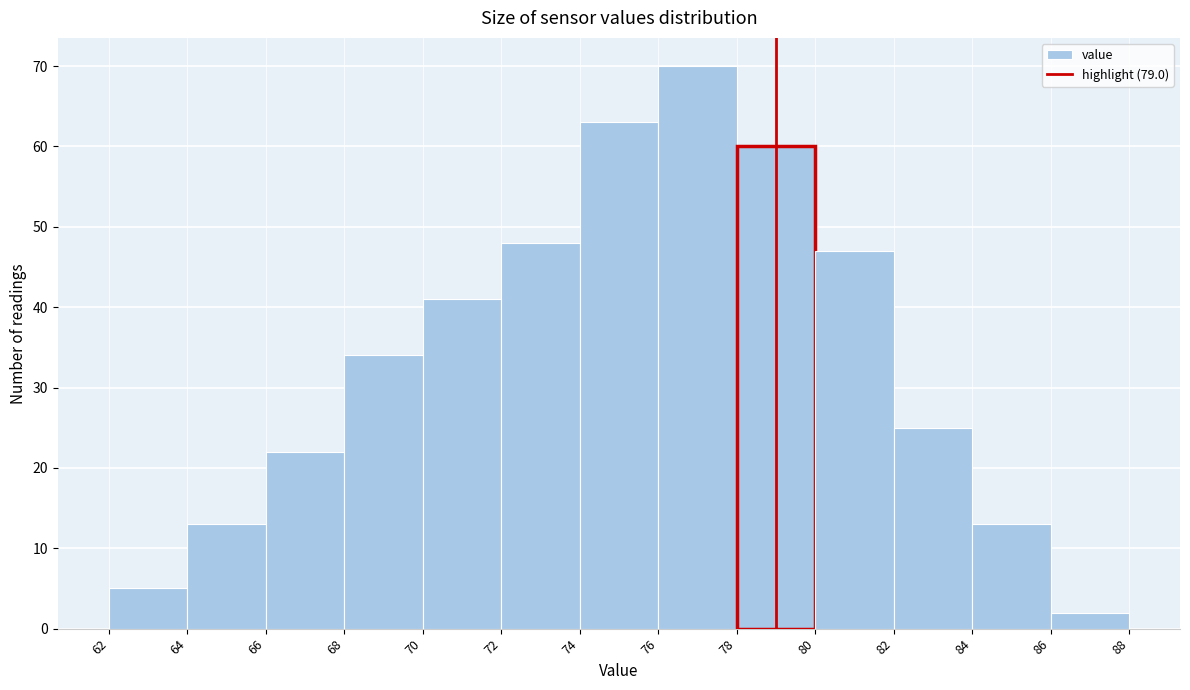

Over which range of the x-axis is the bar tallest?

76 to 78